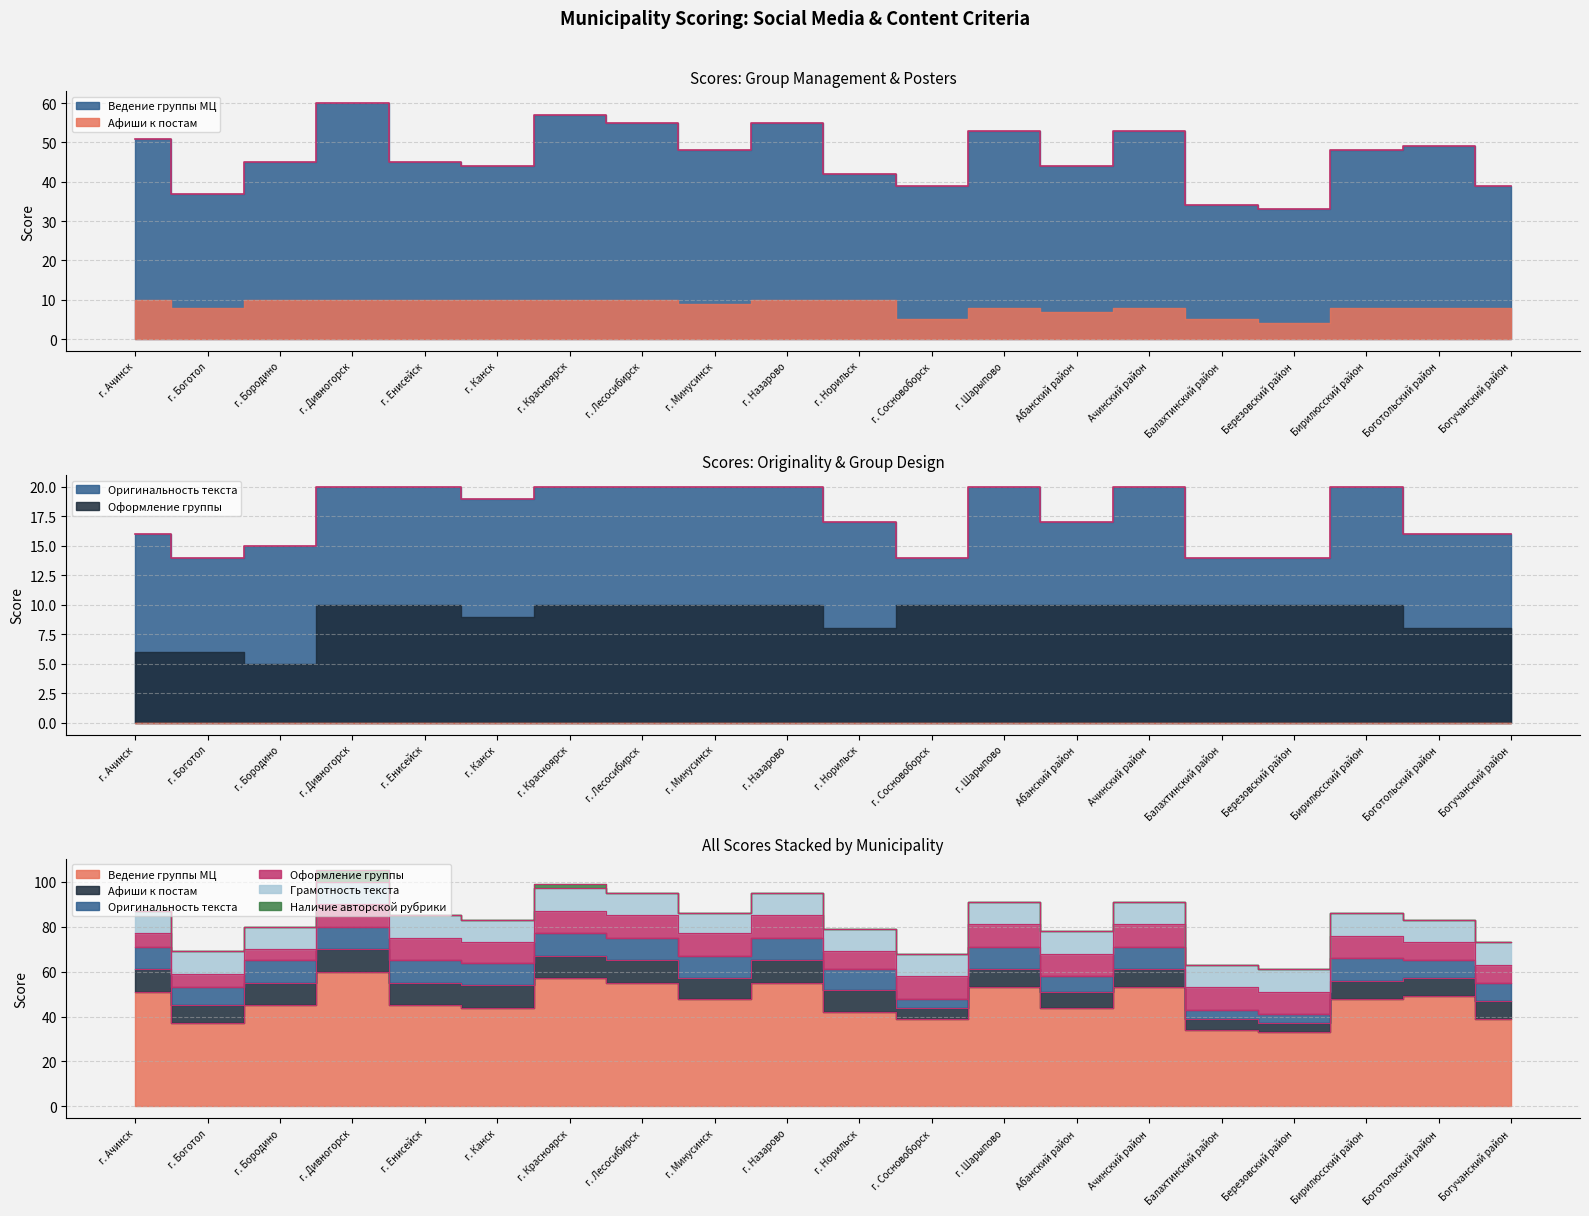

Is it true that Наличие авторской рубрики equals 0 at Боготольский район?

True